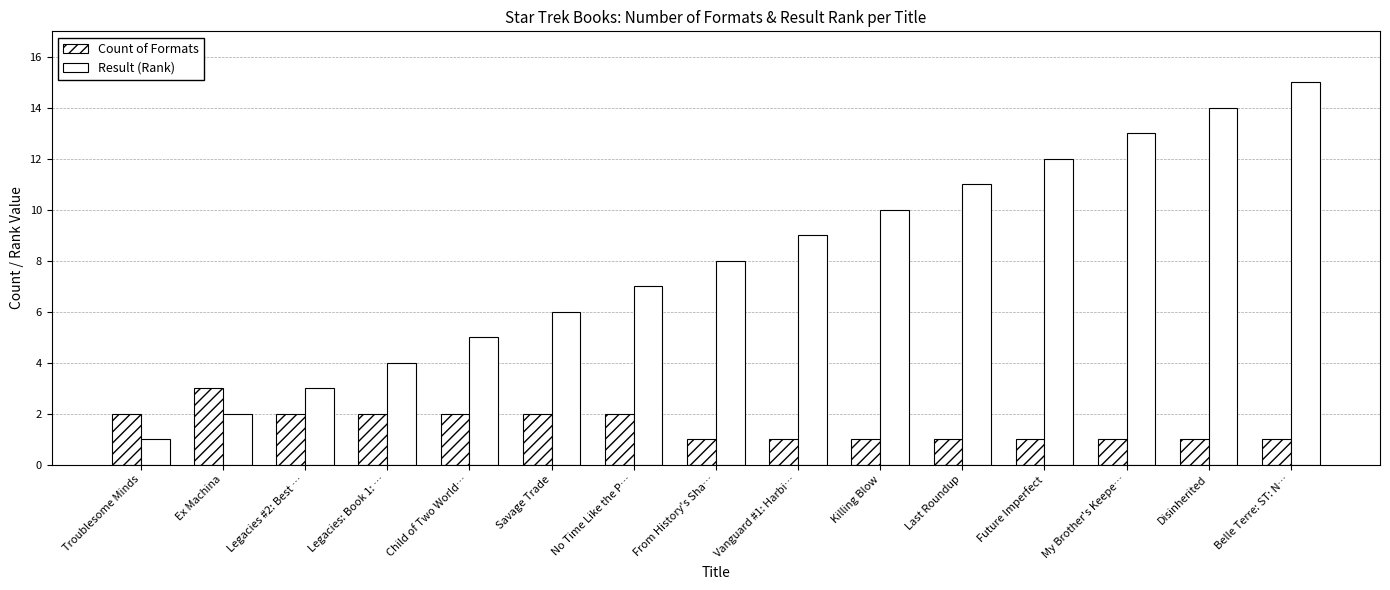

How many bars are there in total?

30